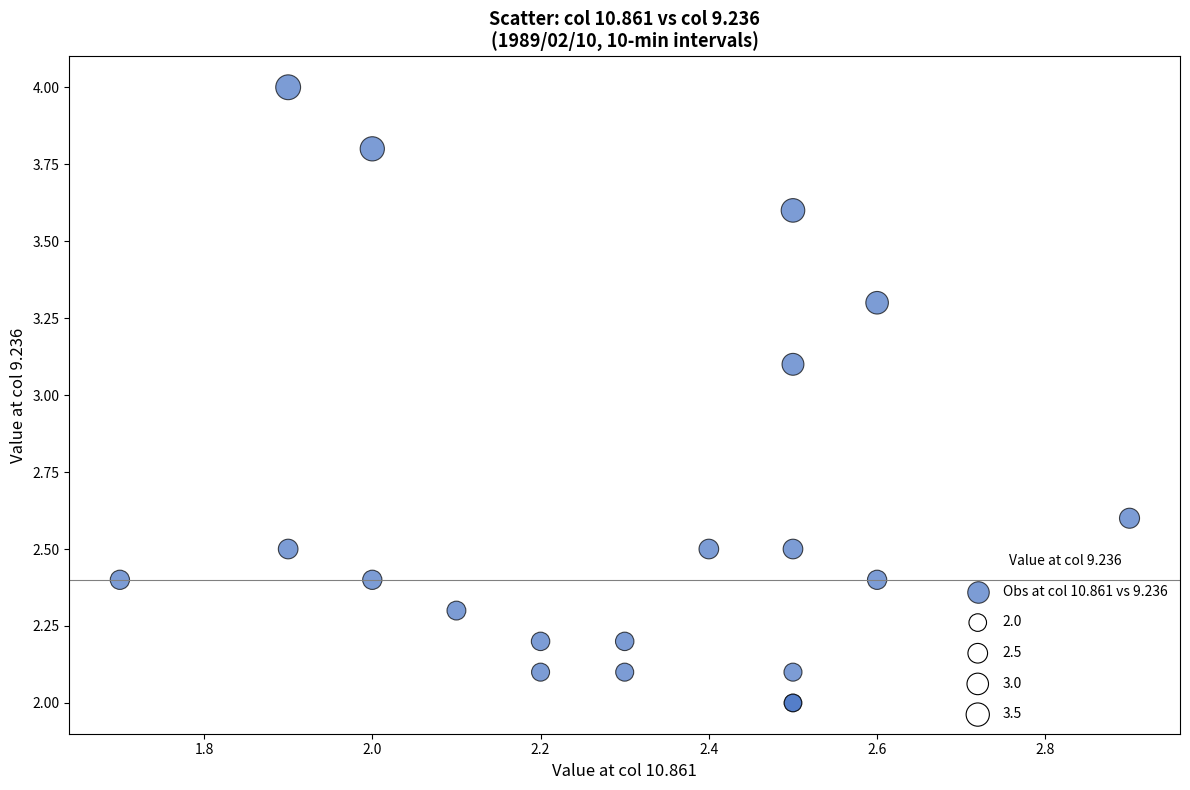

What Y value in the scatter plot is closest to 3?

3.1